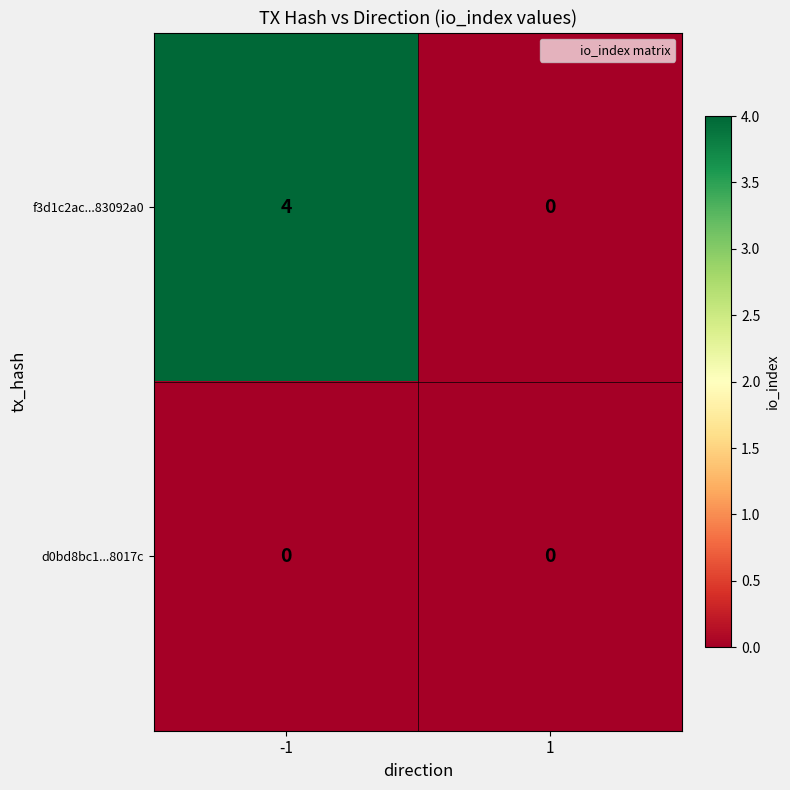

At which category does the chart reach its peak across all series?

-1